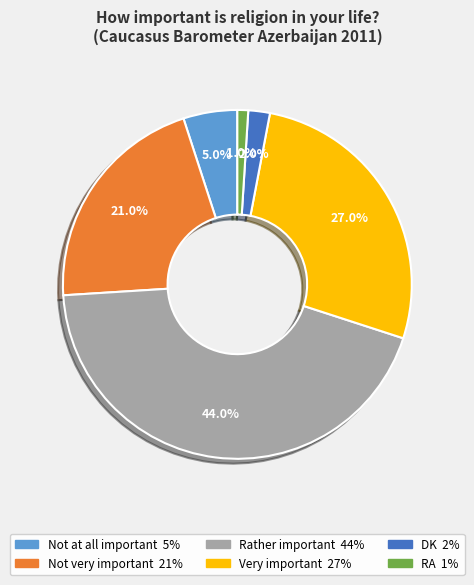

Which category has the biggest portion of the pie?

Rather important